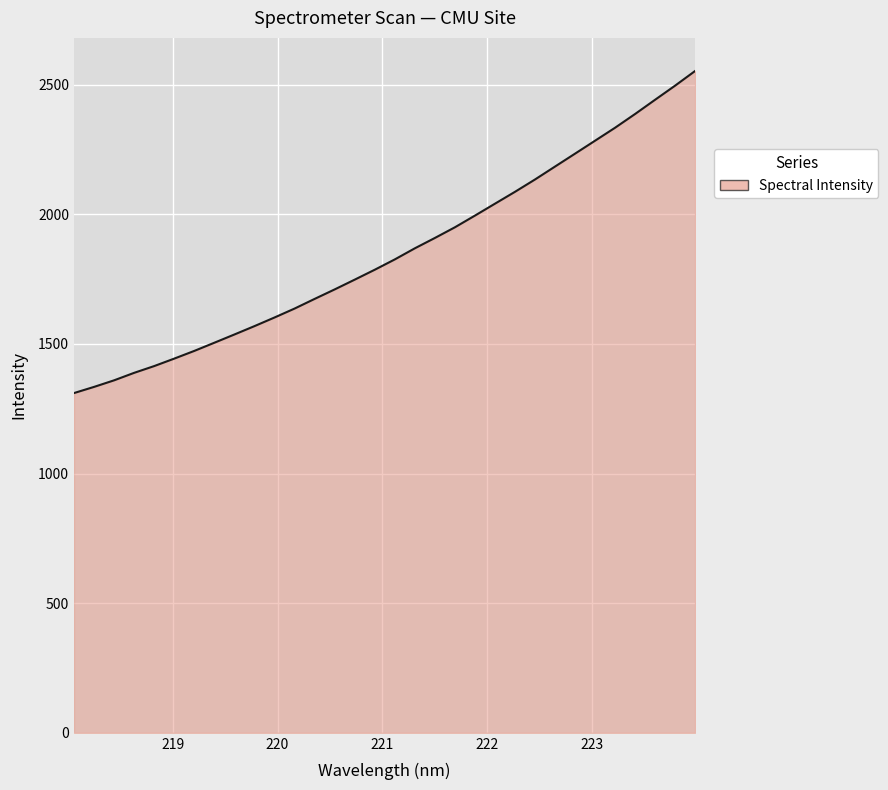

What is the maximum value shown in the chart?

2552.8